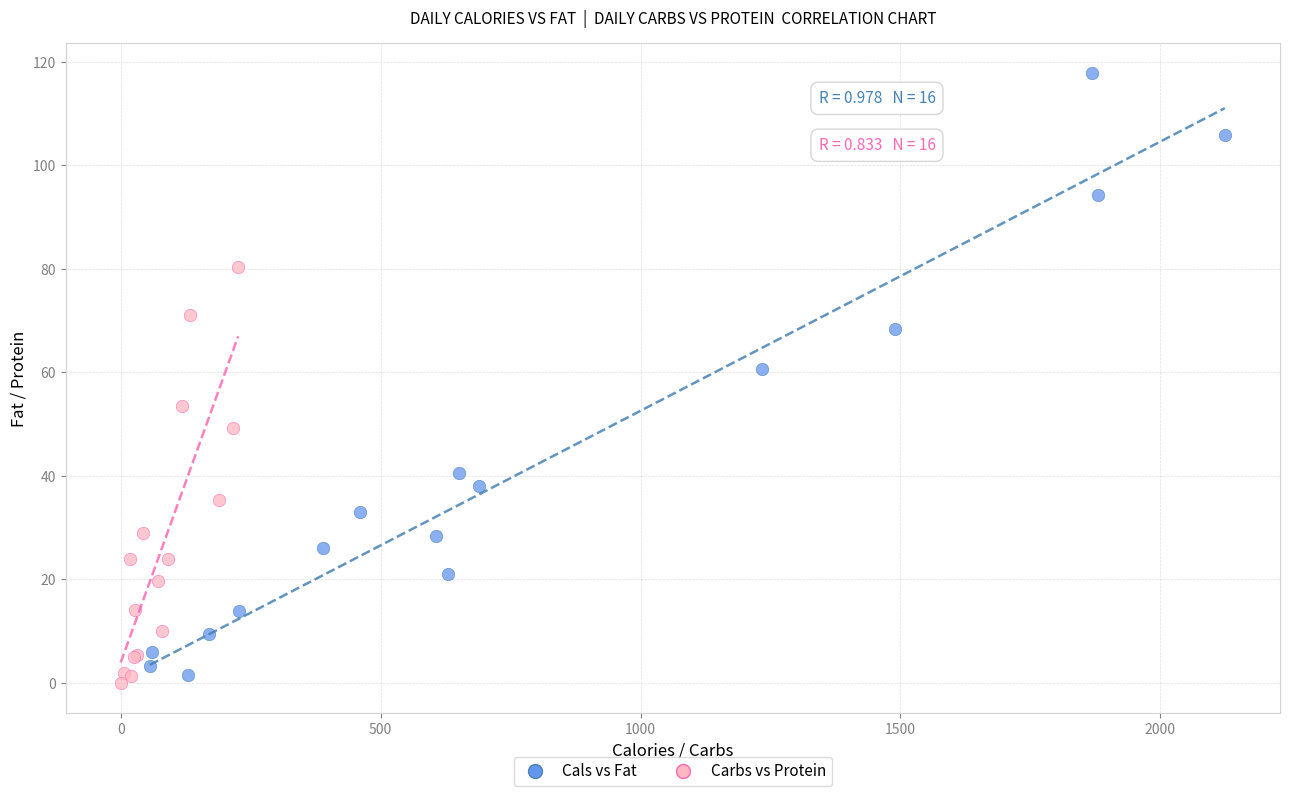

Which series has the largest Y range (max minus min)?

Cals vs Fat